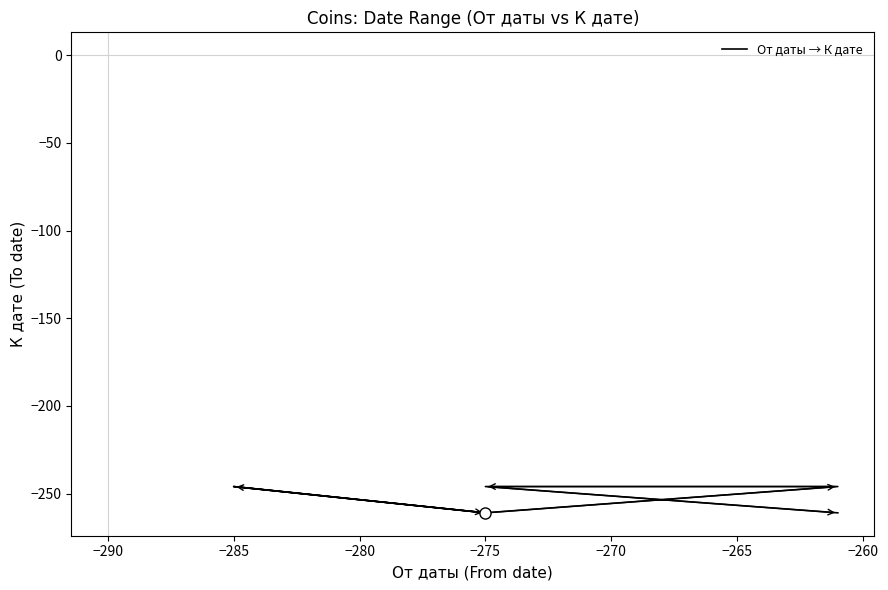

Count the number of data series in this chart.

1